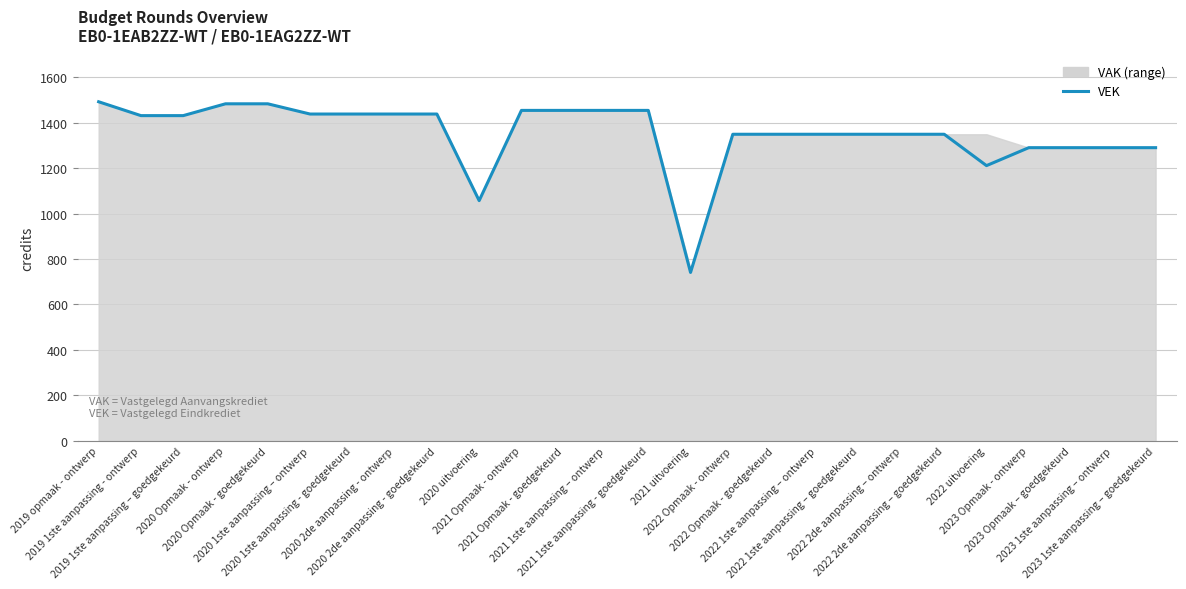

What is the change in value from 2022 2de aanpassing – ontwerp to 2023 Opmaak - ontwerp?

-59